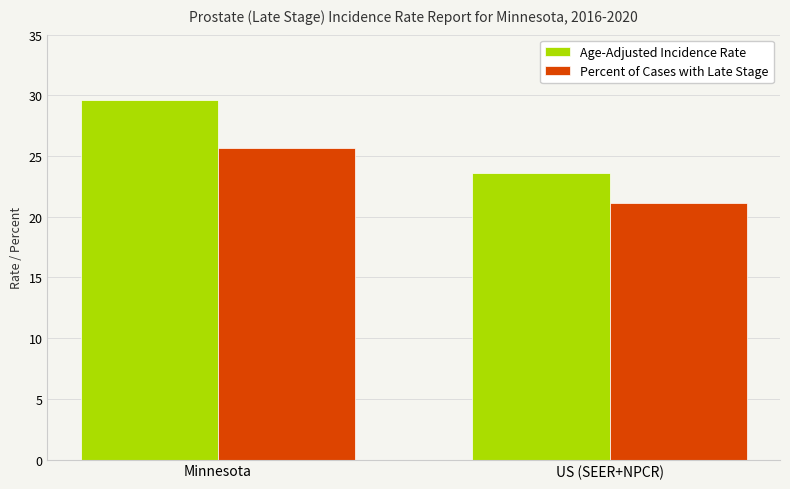

Between Minnesota and US (SEER+NPCR), which series saw the biggest shift?

Age-Adjusted Incidence Rate